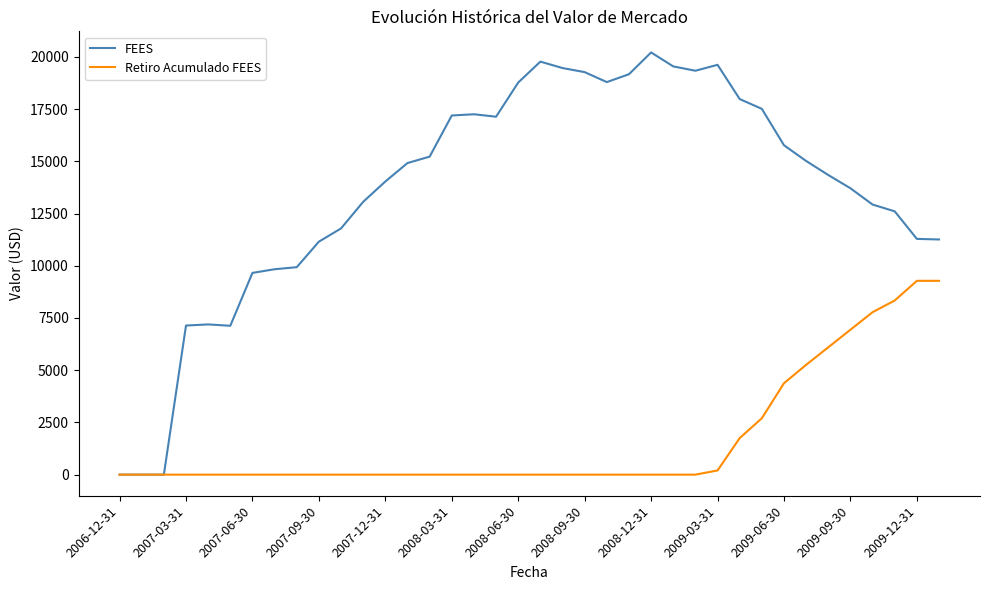

Rank the series by their maximum value, from highest to lowest.

FEES, Retiro Acumulado FEES